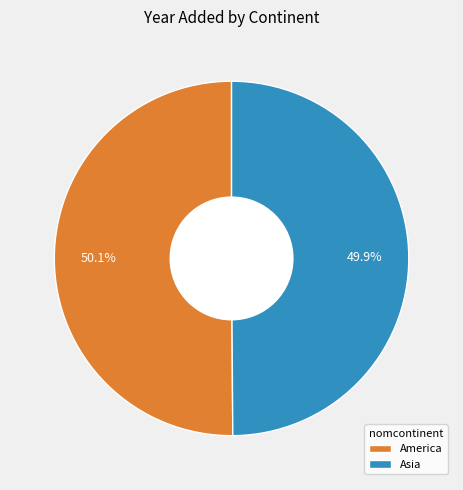

What is the ratio of the value at Asia to the value at America?

1.0